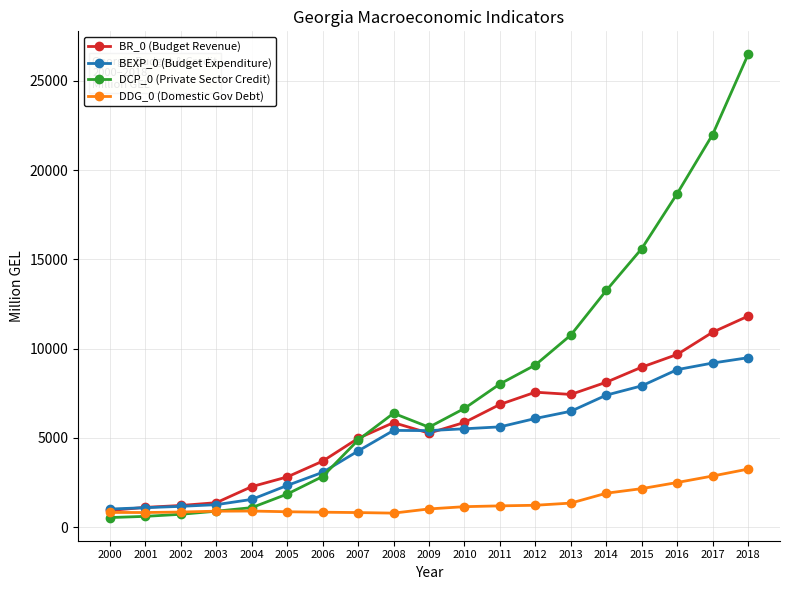

What is the value of the BEXP_0 (Budget Expenditure) point at the 15th from the left?

7395.1